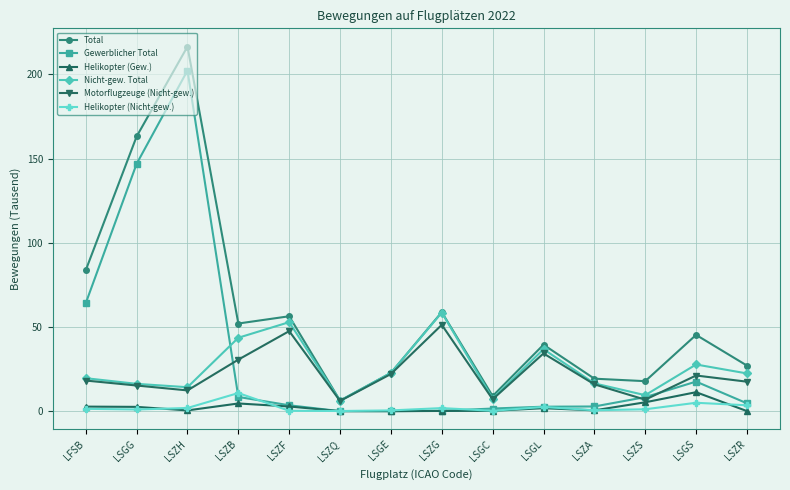

What is the label of the 2nd point from the left?

LSGG